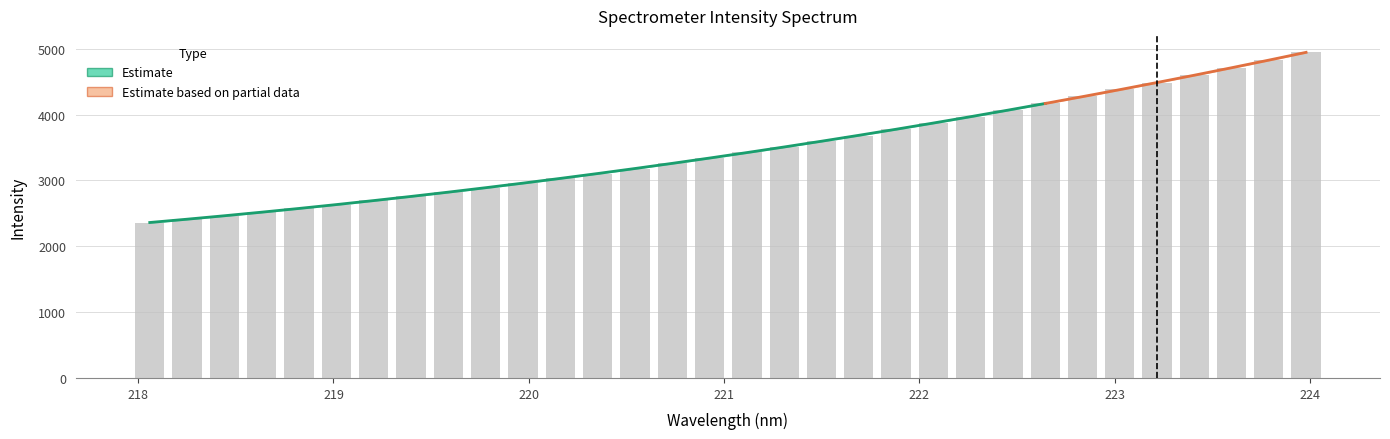

List the labels in order of value, smallest first.

218.0596, 218.2508, 218.442, 218.6332, 218.8244, 219.0156, 219.2067, 219.3979, 219.589, 219.7801, 219.9712, 220.1623, 220.3533, 220.5444, 220.7354, 220.9264, 221.1174, 221.3083, 221.4993, 221.6902, 221.8812, 222.0721, 222.263, 222.4538, 222.6447, 222.8355, 223.0264, 223.2172, 223.408, 223.5987, 223.7895, 223.9802